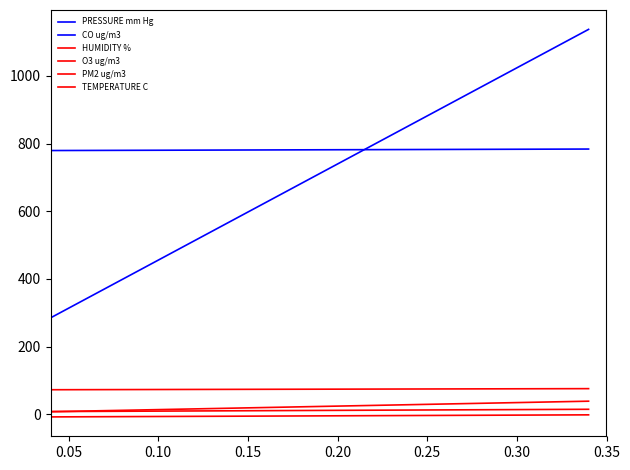

Rank the series at 0.30 from highest to lowest value.

PRESSURE mm Hg, CO ug/m3, HUMIDITY %, O3 ug/m3, PM2 ug/m3, TEMPERATURE C